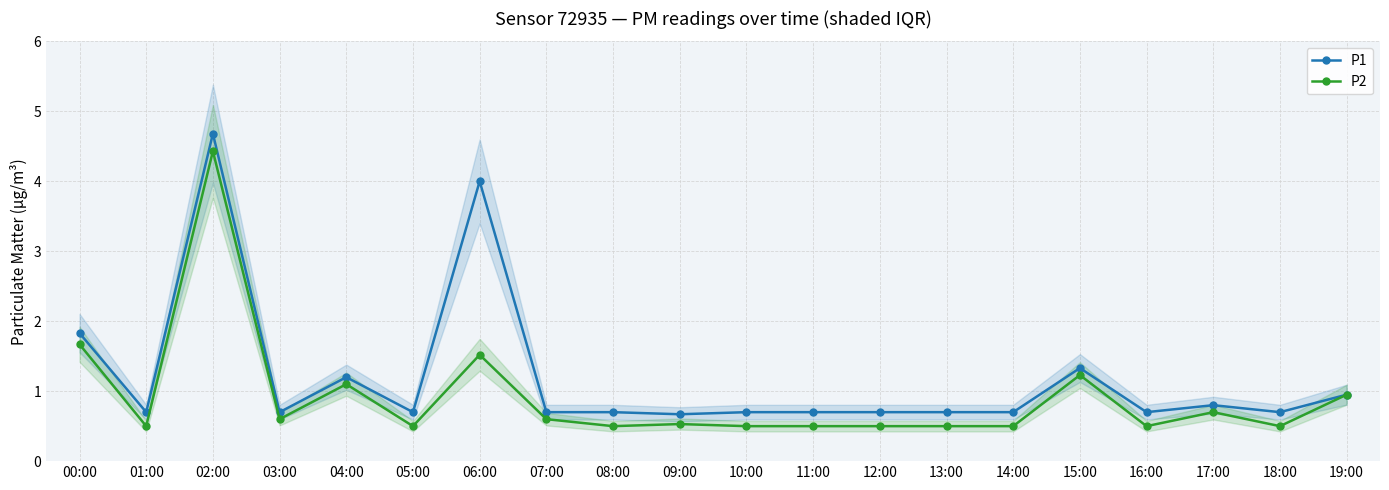

Where is the first local minimum for P2?

01:00